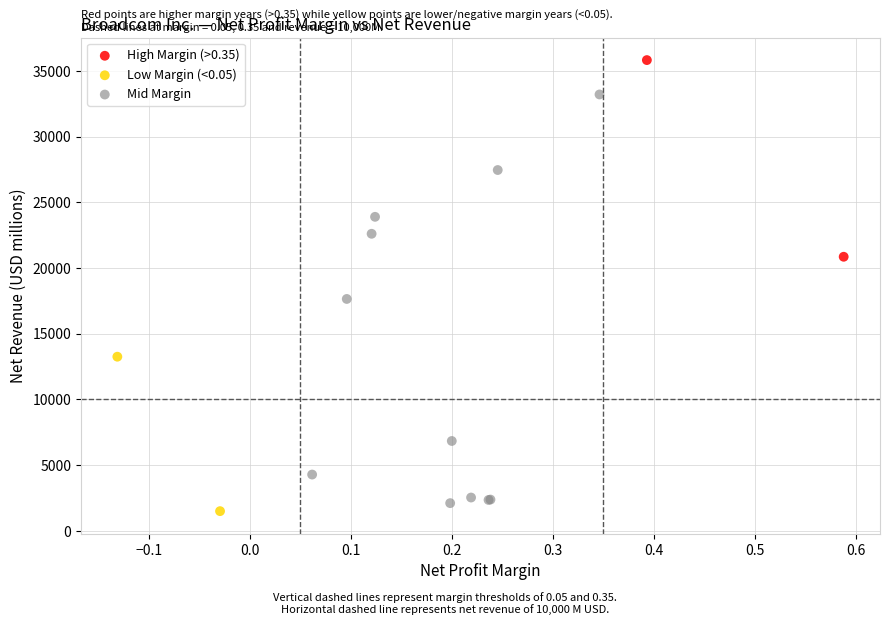

Which series contains the highest Y value?

High Margin (>0.35)